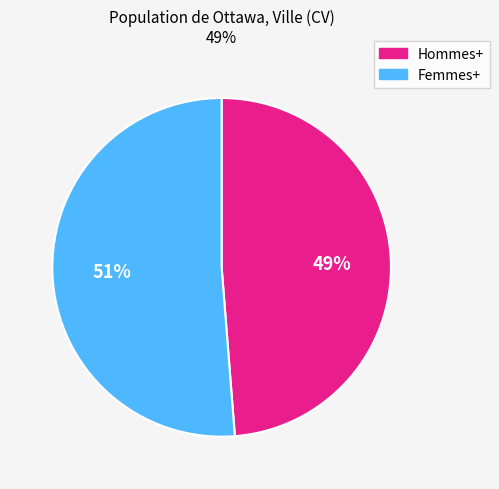

To the nearest percent, what is the combined percentage of Hommes+ and Femmes+?

100%